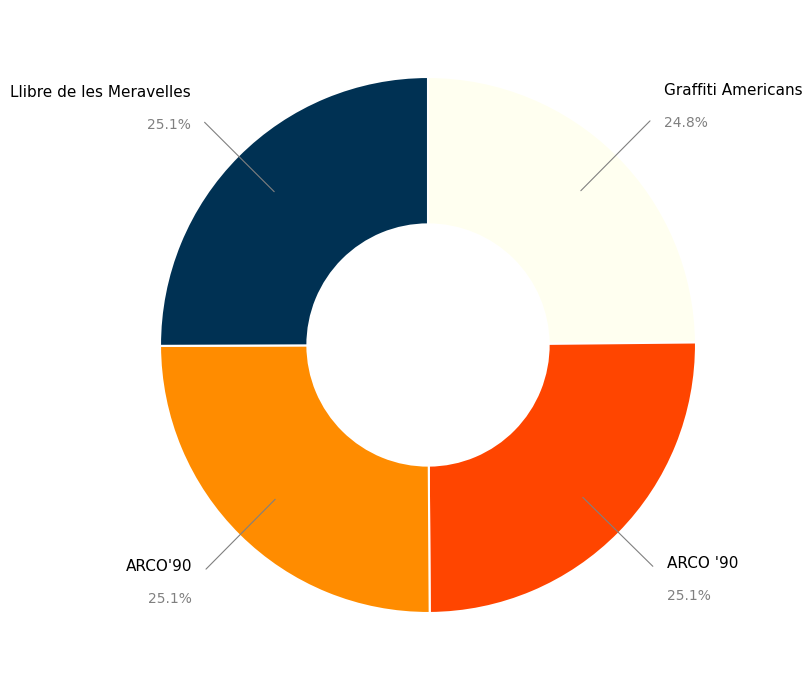

True or false: Llibre de les Meravelles accounts for 12% of the total.

False